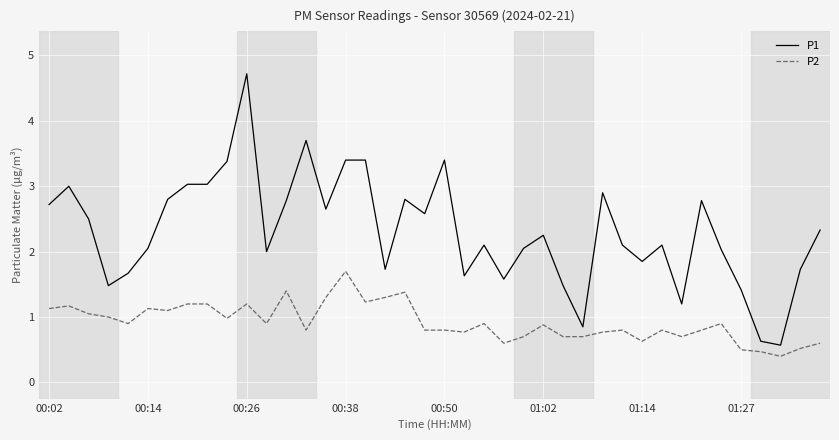

Which series has the largest total across all categories?

P1